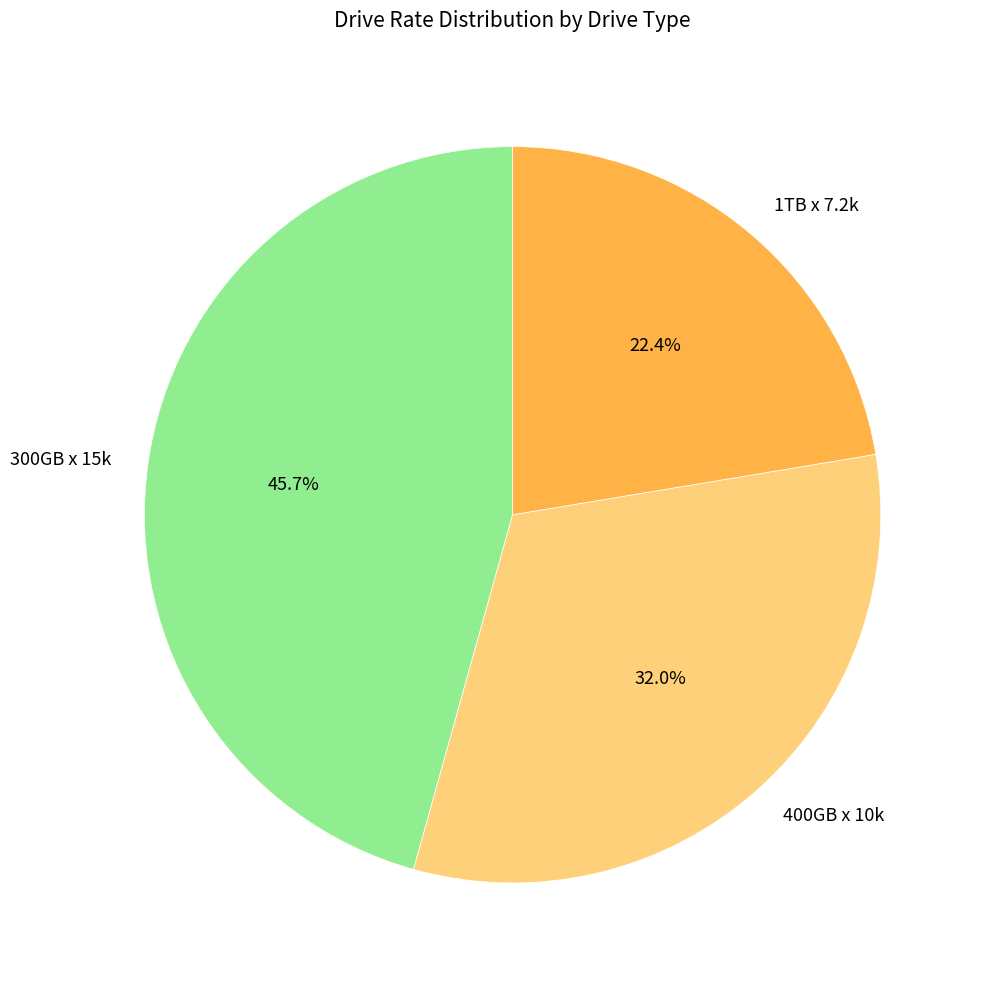

Between 300GB x 15k and 1TB x 7.2k, which is larger?

300GB x 15k